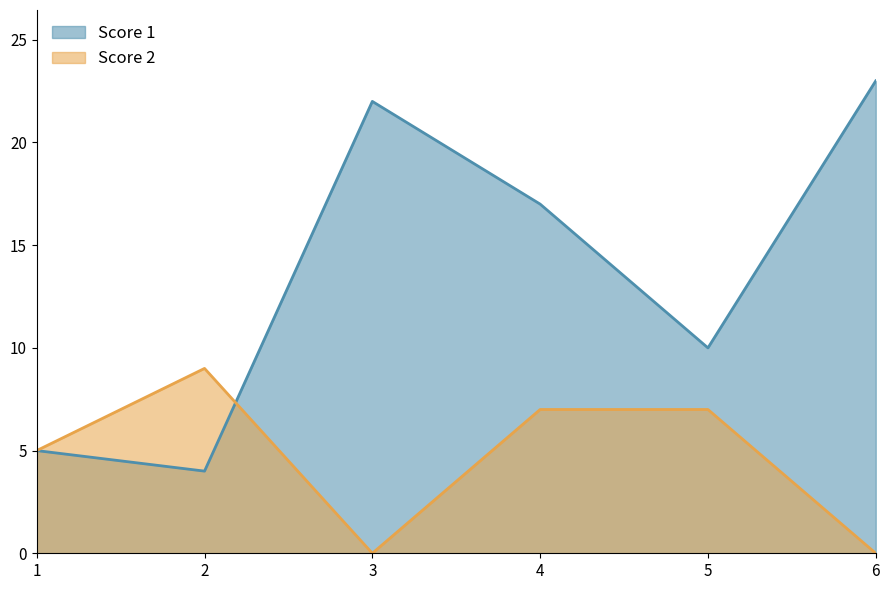

Reading right to left, transcribe all the data shown in this chart.

Score 1: 6=23	5=10	4=17	3=22	2=4	1=5
Score 2: 6=0	5=7	4=7	3=0	2=9	1=5